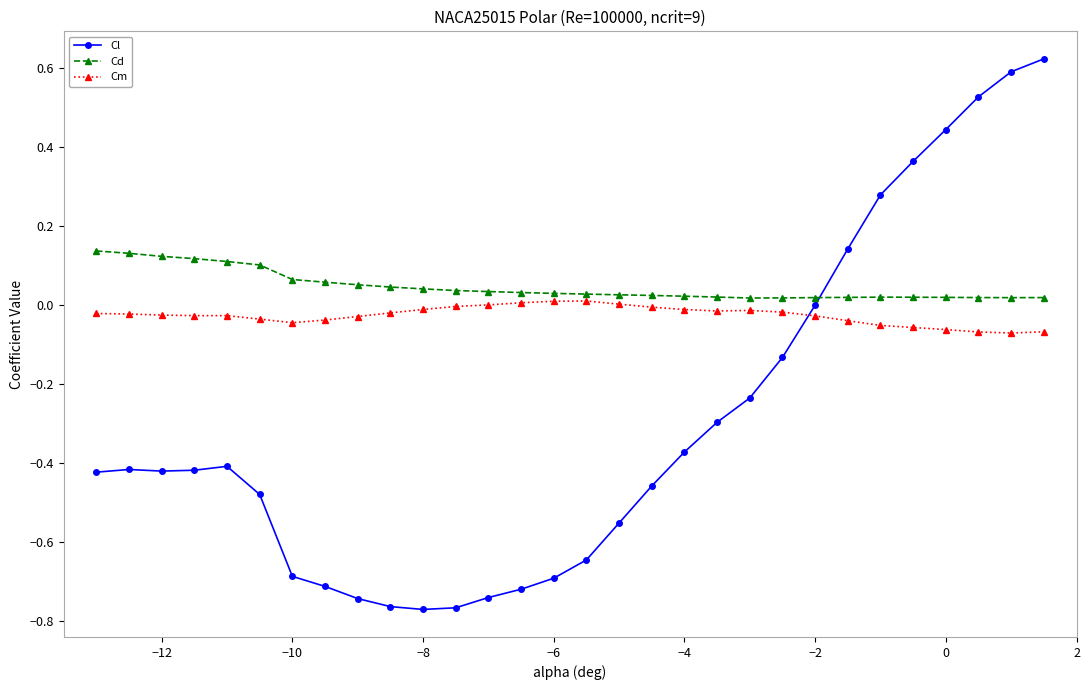

Which series ends up on top after the final intersection of Cl and Cd?

Cl